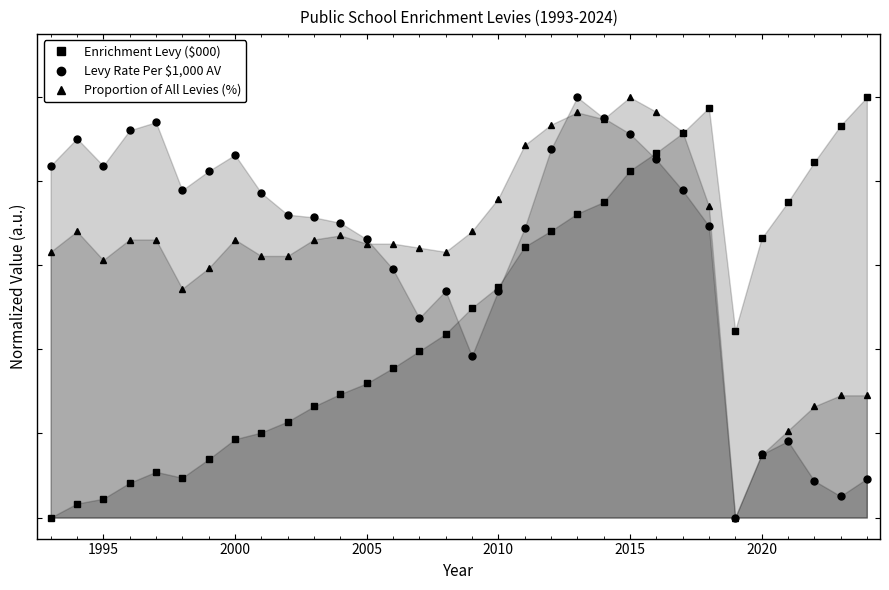

At how many categories does at least one series exceed 0?

32